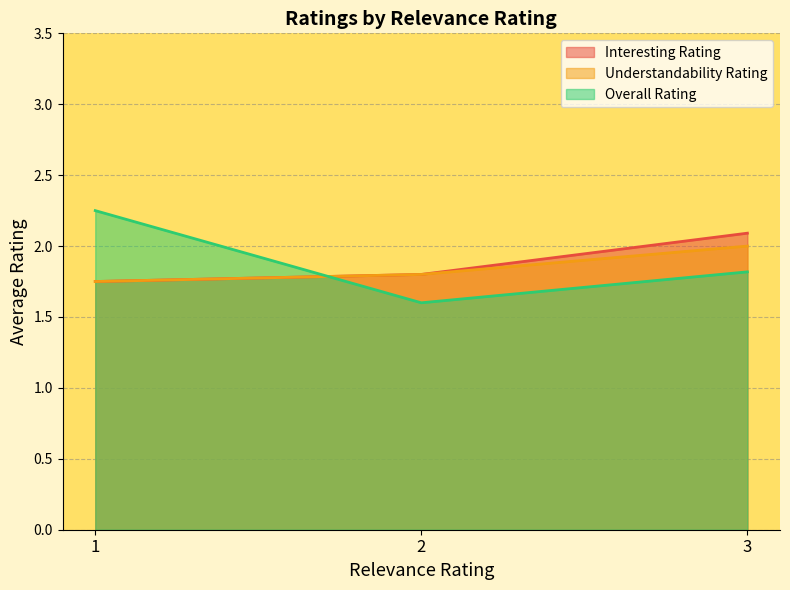

Rank the series at 3 from lowest to highest value.

Overall Rating, Understandability Rating, Interesting Rating